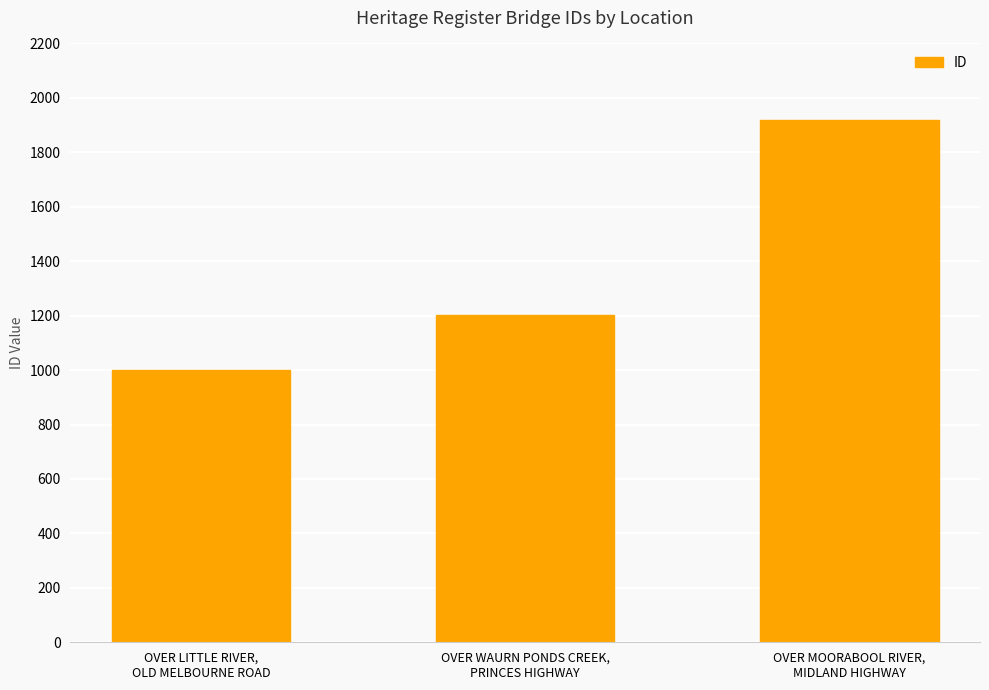

How many values are below 1204?

1